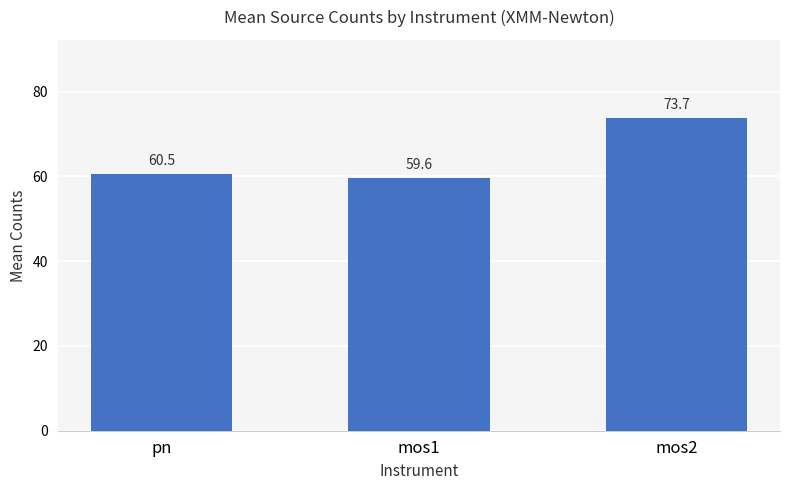

At which label does the data first exceed 60?

pn